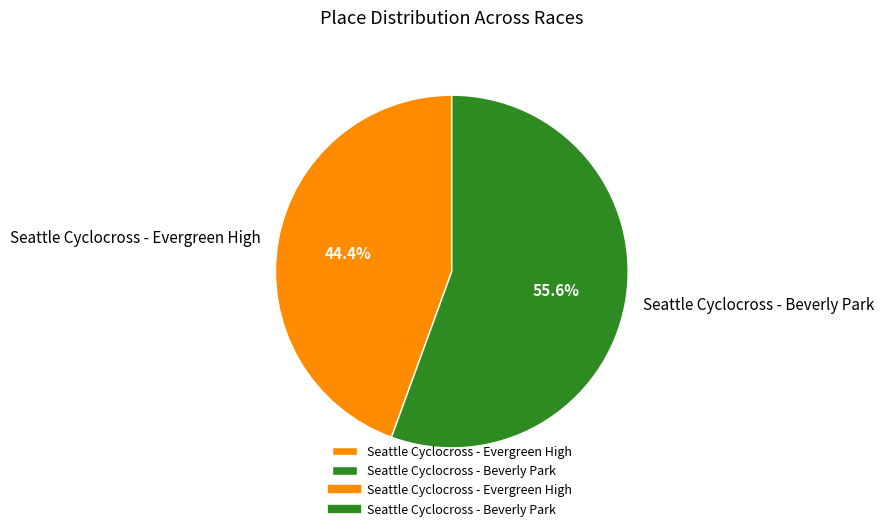

Does any single category account for the majority?

Yes